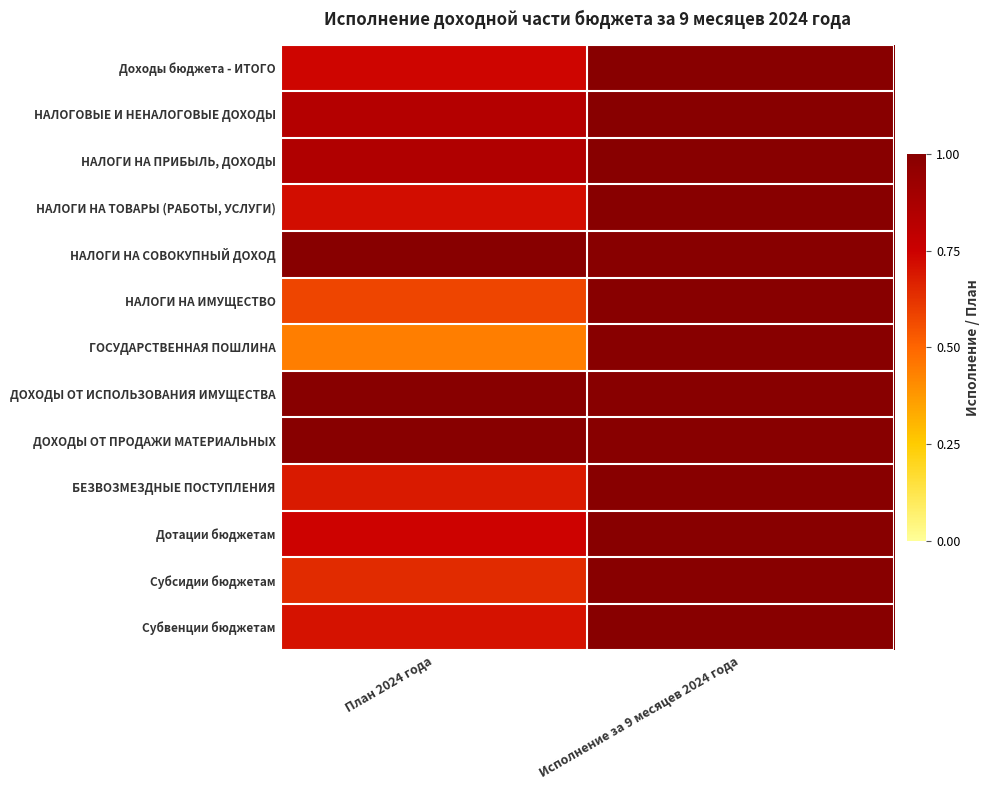

At which category is the sum across all series the highest?

Исполнение за 9 месяцев 2024 года